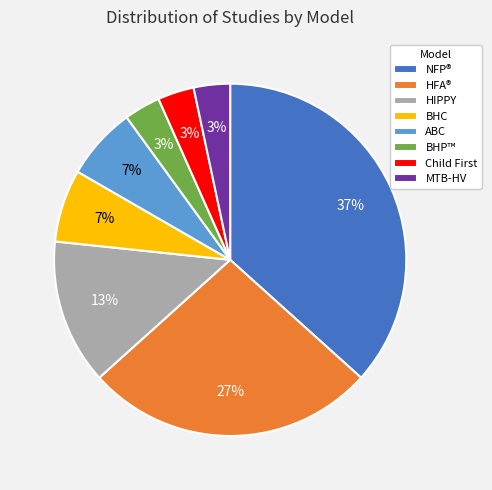

Is there any slice that represents more than half of the pie?

No